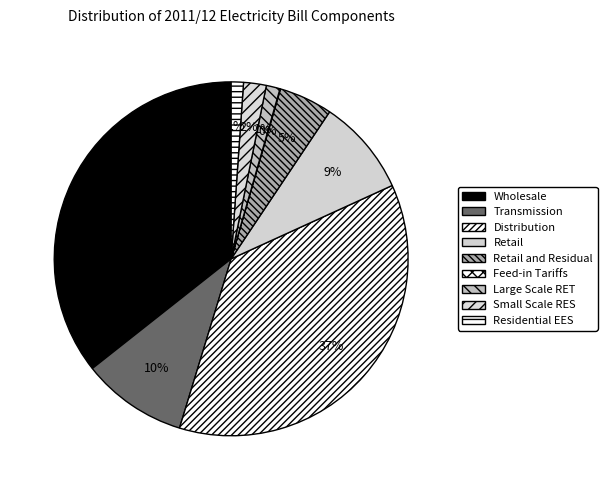

To the nearest percent, what is the difference between the Distribution and Feed-in Tariffs slice percentages?

36%